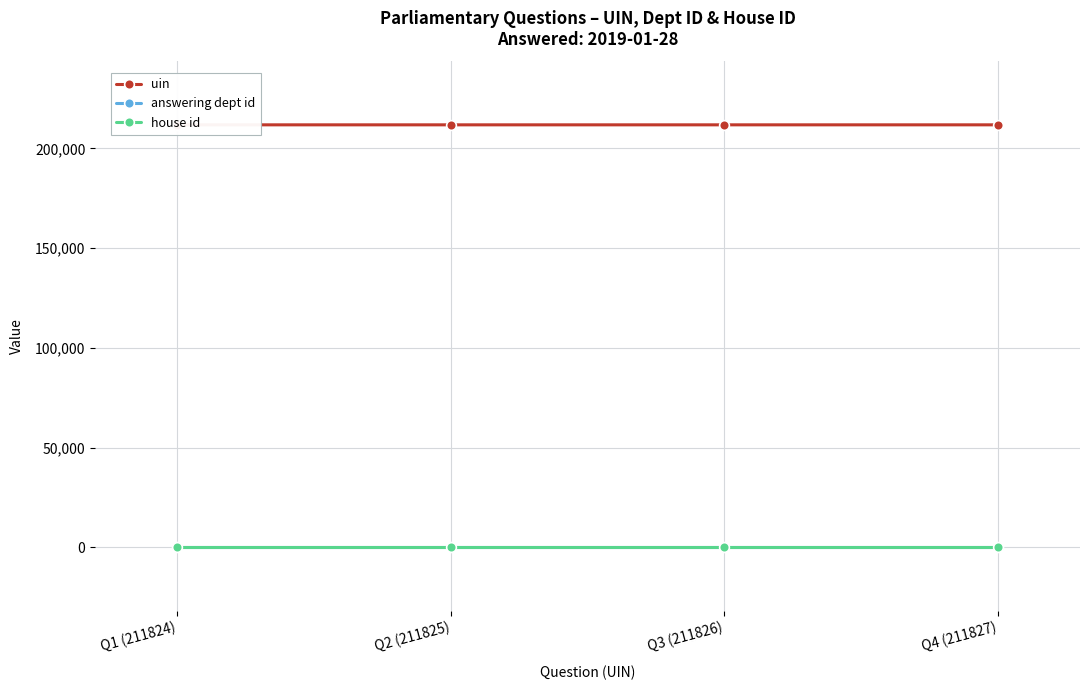

How many lines are shown in the chart?

3